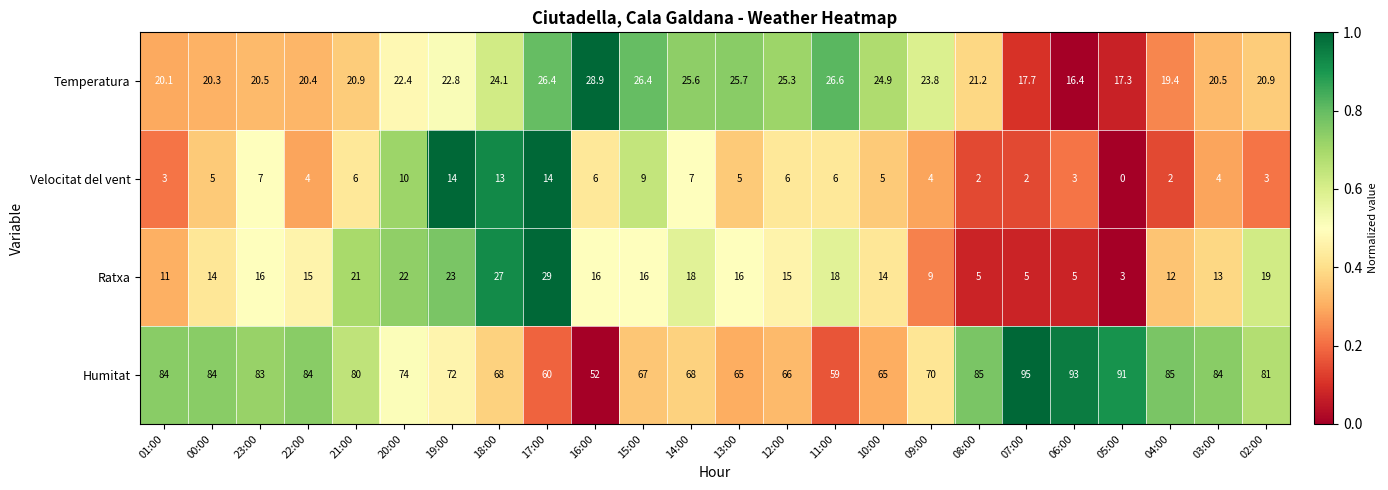

Which label corresponds to the smallest value in the chart?

05:00